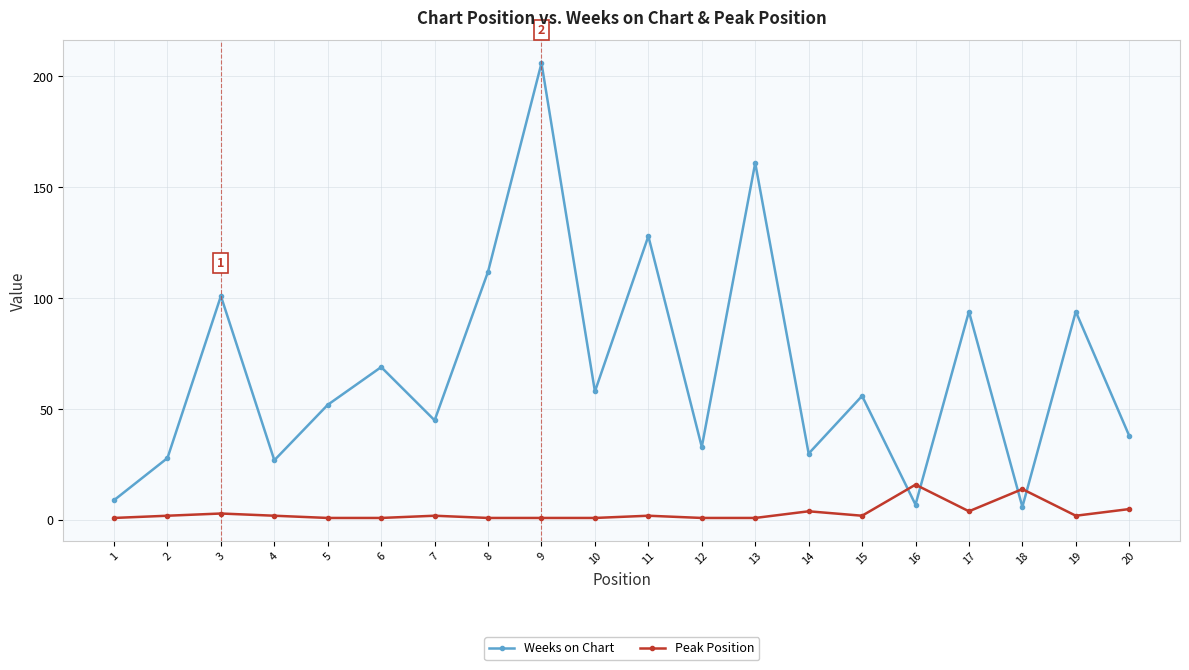

At which category does the chart reach its peak across all series?

9